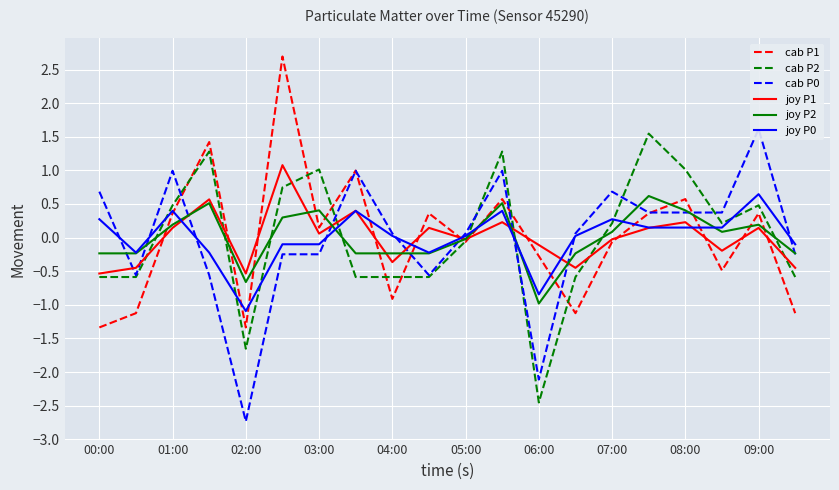

What are all the series names shown in the legend?

cab P1, cab P2, cab P0, joy P1, joy P2, joy P0